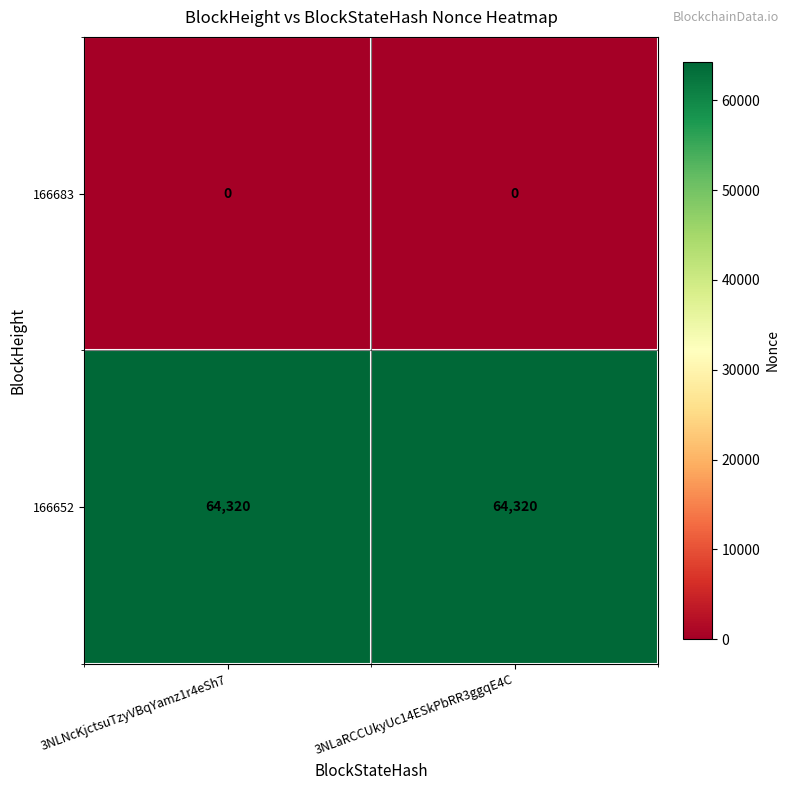

The 166652 series shows 64320 at 3NLaRCCUkyUc14ESkPbRR3ggqE4C. True or false?

True